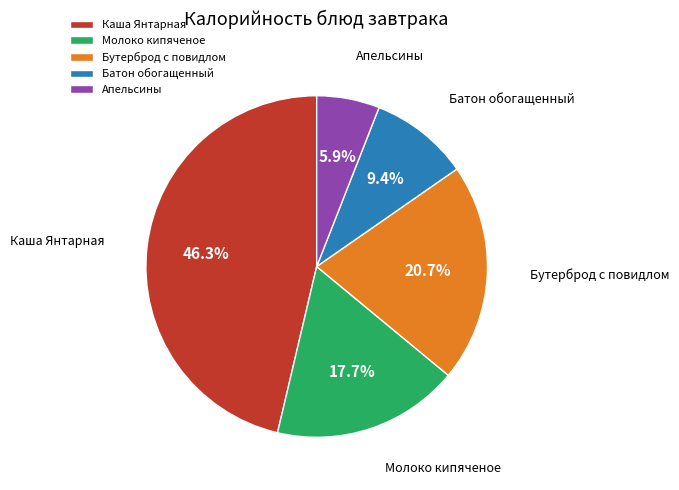

Combined, do Апельсины and Молоко кипяченое account for over 50%?

No